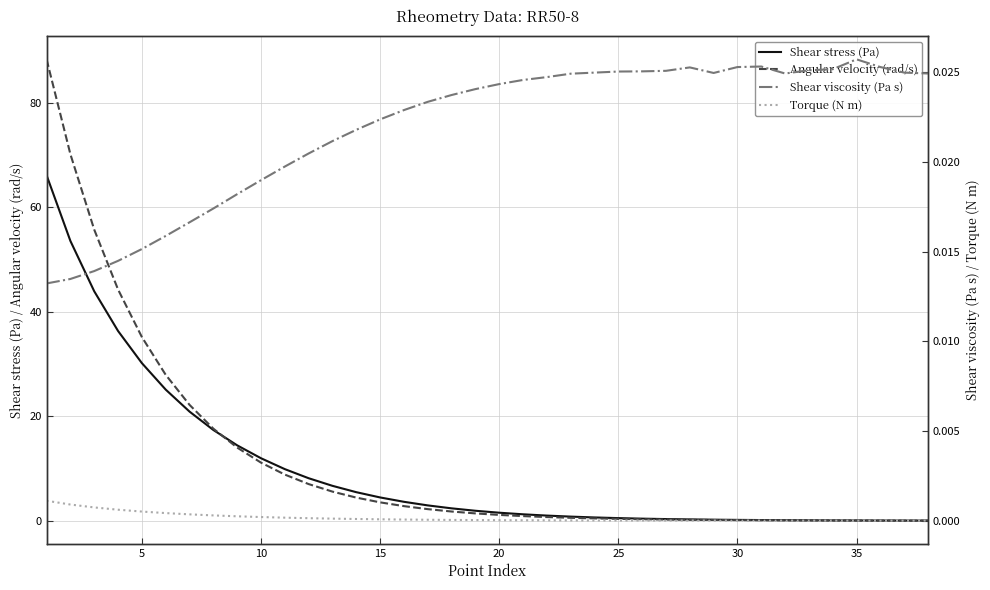

Reading left to right, transcribe all the data shown in this chart.

Shear stress (Pa): 66.1	53.5	43.9	36.3	30.2	25.1	20.9	17.4	14.4	12.0	9.9	8.1	6.7	5.5	4.5	3.6	2.9	2.4	1.9	1.5	1.2	1.0	0.8	0.6	0.5	0.4	0.3	0.3	0.2	0.2	0.1	0.1	0.1	0.1	0.1	0.0	0.0	0.0
Angular velocity (rad/s): 88.3	70.2	55.7	44.3	35.2	27.9	22.2	17.6	14.0	11.1	8.8	7.0	5.6	4.4	3.5	2.8	2.2	1.8	1.4	1.1	0.9	0.7	0.6	0.4	0.4	0.3	0.2	0.2	0.1	0.1	0.1	0.1	0.1	0.0	0.0	0.0	0.0	0.0
Shear viscosity (Pa s): 0.0	0.0	0.0	0.0	0.0	0.0	0.0	0.0	0.0	0.0	0.0	0.0	0.0	0.0	0.0	0.0	0.0	0.0	0.0	0.0	0.0	0.0	0.0	0.0	0.0	0.0	0.0	0.0	0.0	0.0	0.0	0.0	0.0	0.0	0.0	0.0	0.0	0.0
Torque (N m): 0.0	0.0	0.0	0.0	0.0	0.0	0.0	0.0	0.0	0.0	0.0	0.0	0.0	0.0	0.0	0.0	0.0	0.0	0.0	0.0	0.0	0.0	0.0	0.0	0.0	0.0	0.0	0.0	0.0	0.0	0.0	0.0	0.0	0.0	0.0	0.0	0.0	0.0